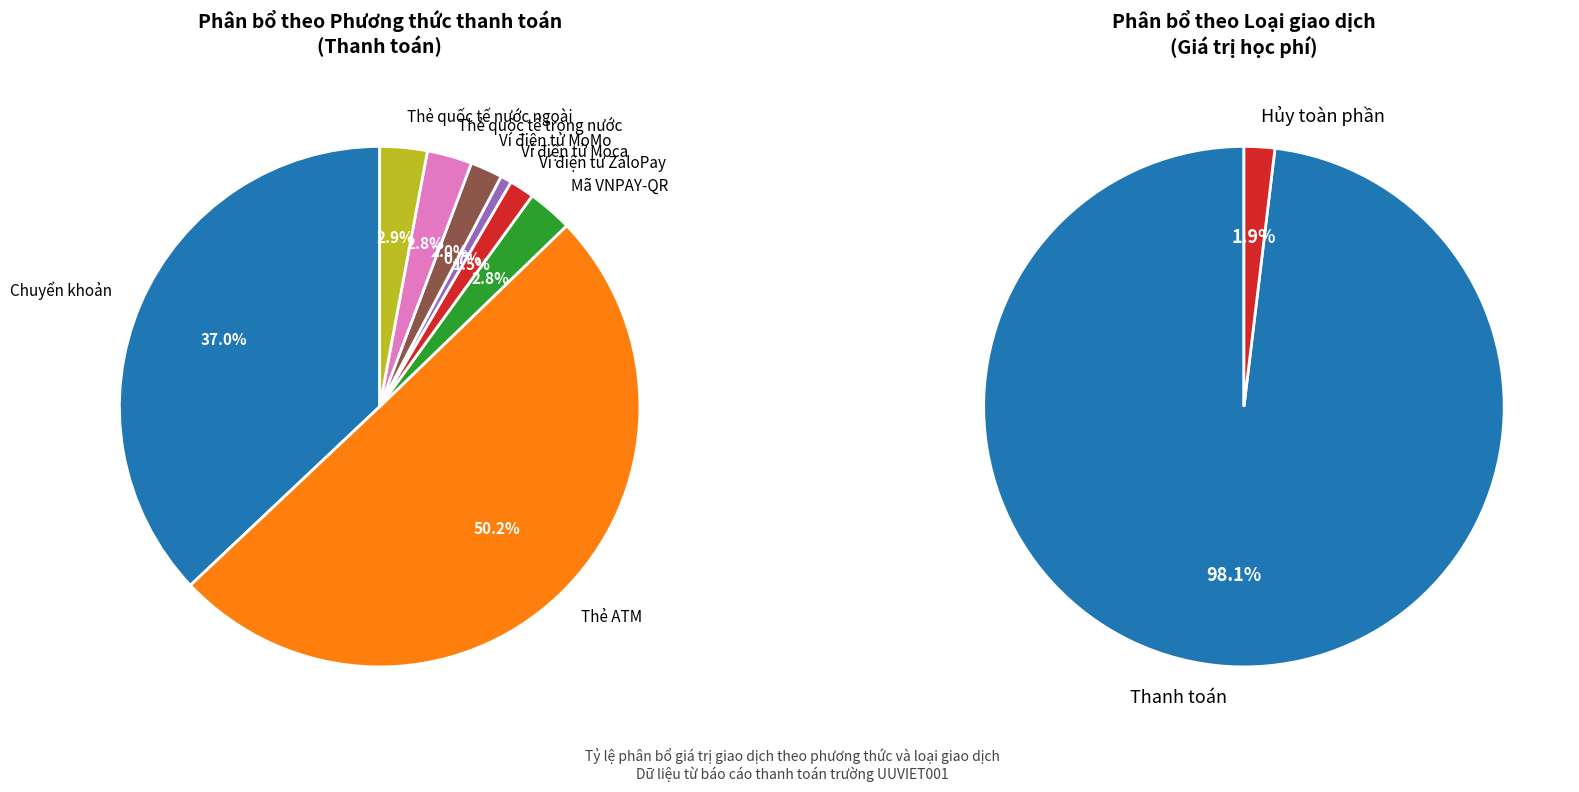

What is the change in value from Mã VNPAY-QR to Ví điện tử MoMo?

-8000